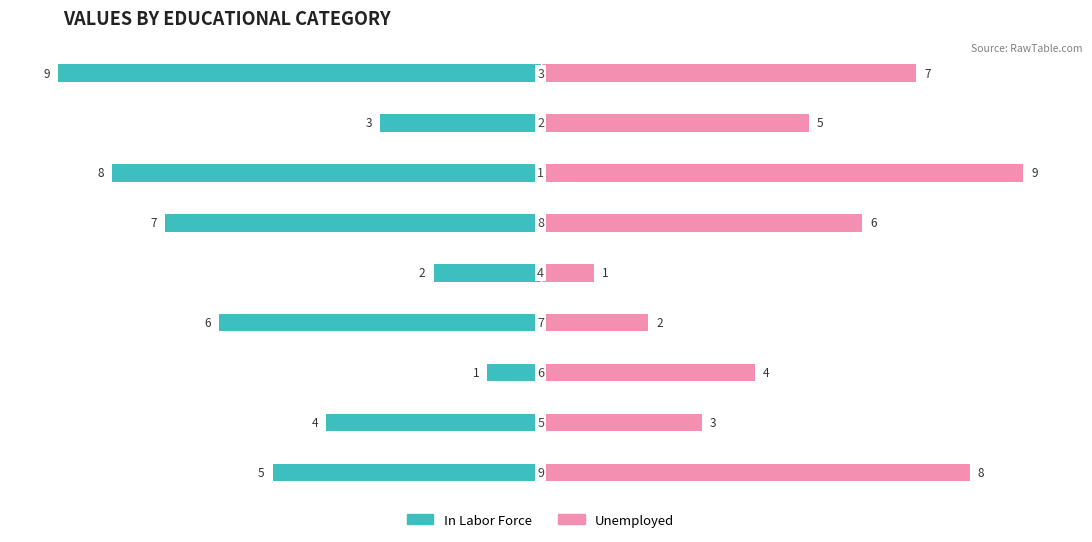

The value of In Labor Force at 7 is -4. True or false?

False